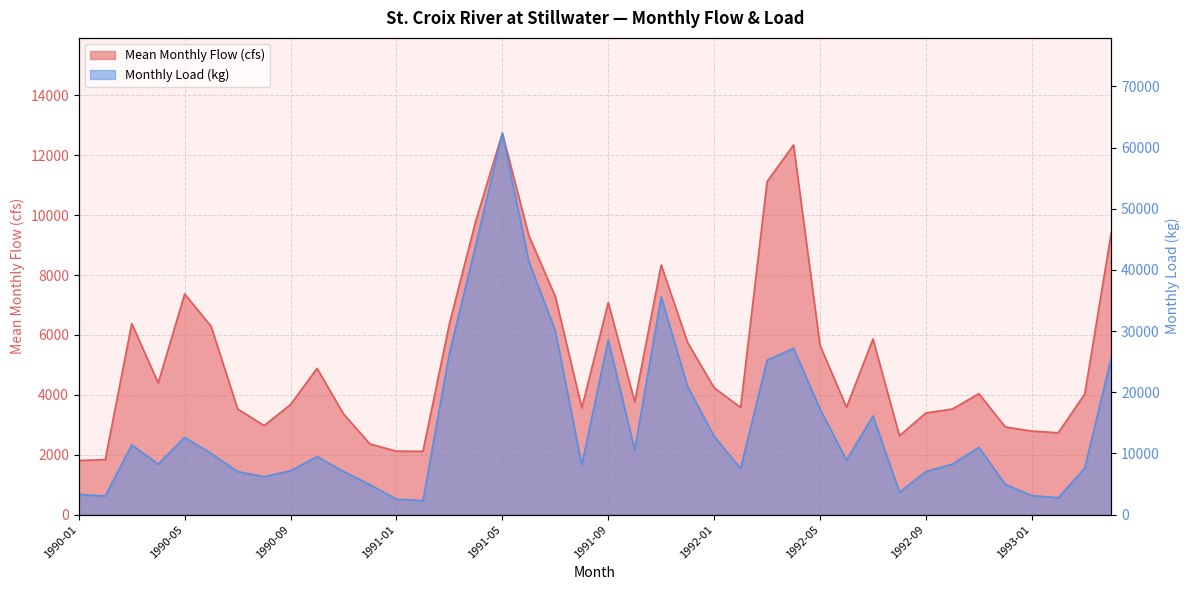

List the series in order of their peak value, lowest first.

Mean Monthly Flow (cfs), Monthly Load (kg)